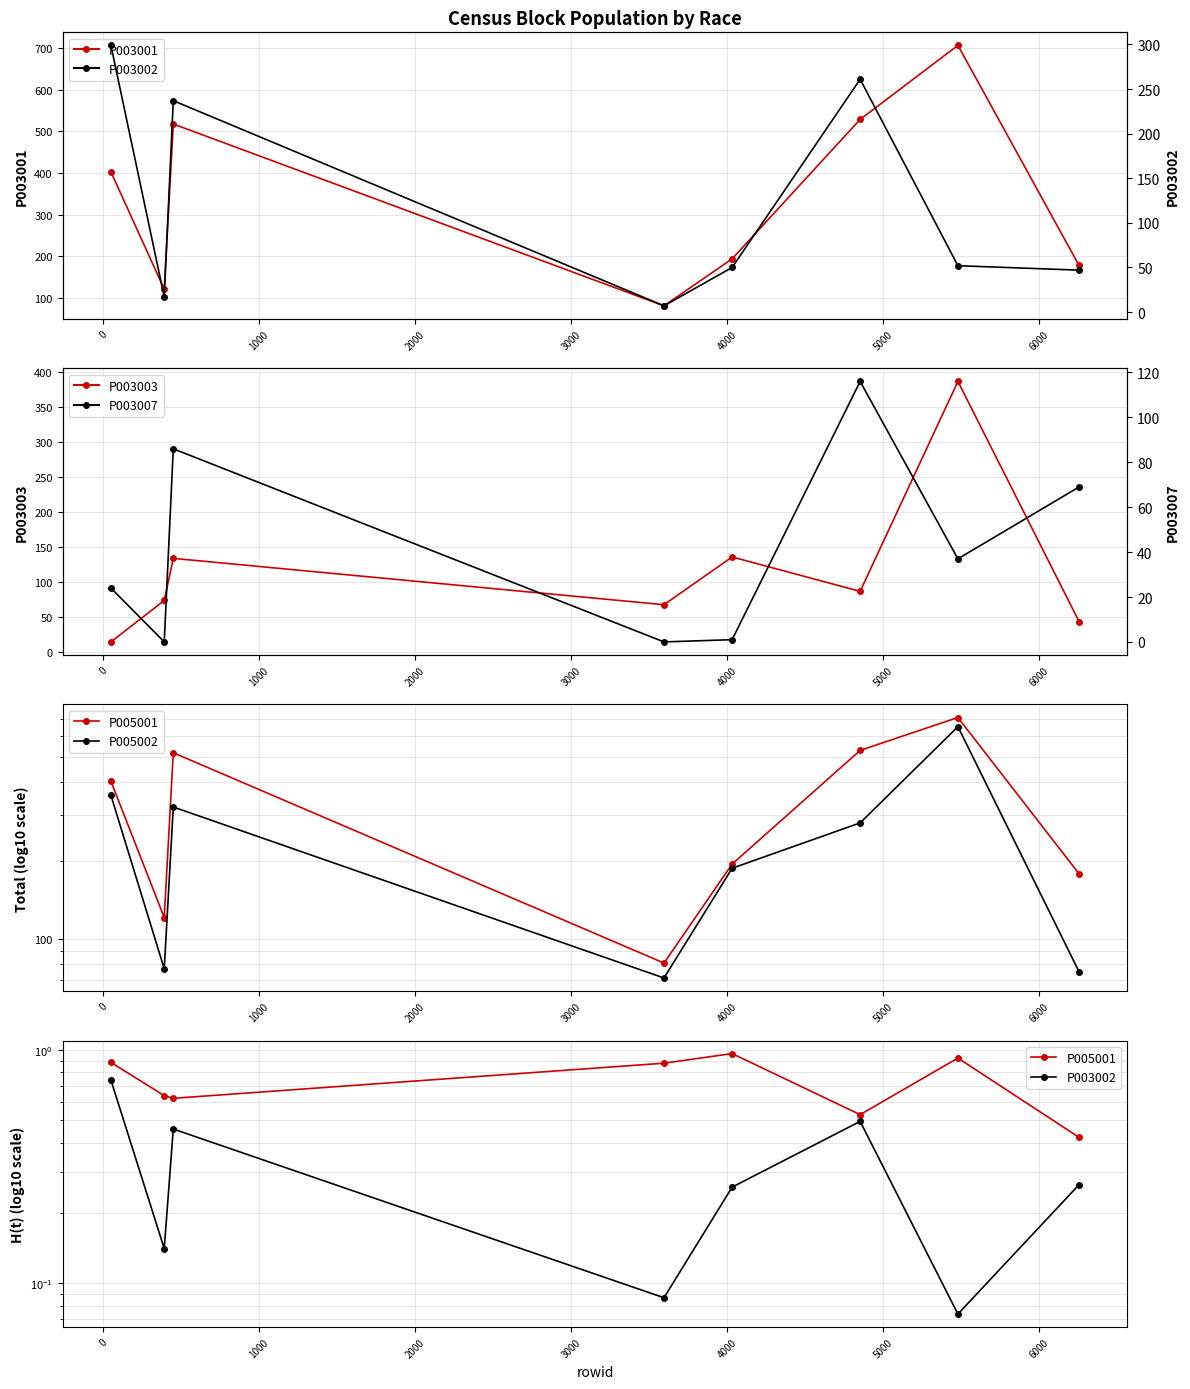

Rank the series by their maximum value, from lowest to highest.

P005001, P003007, P003002, P003003, P005002, P003001